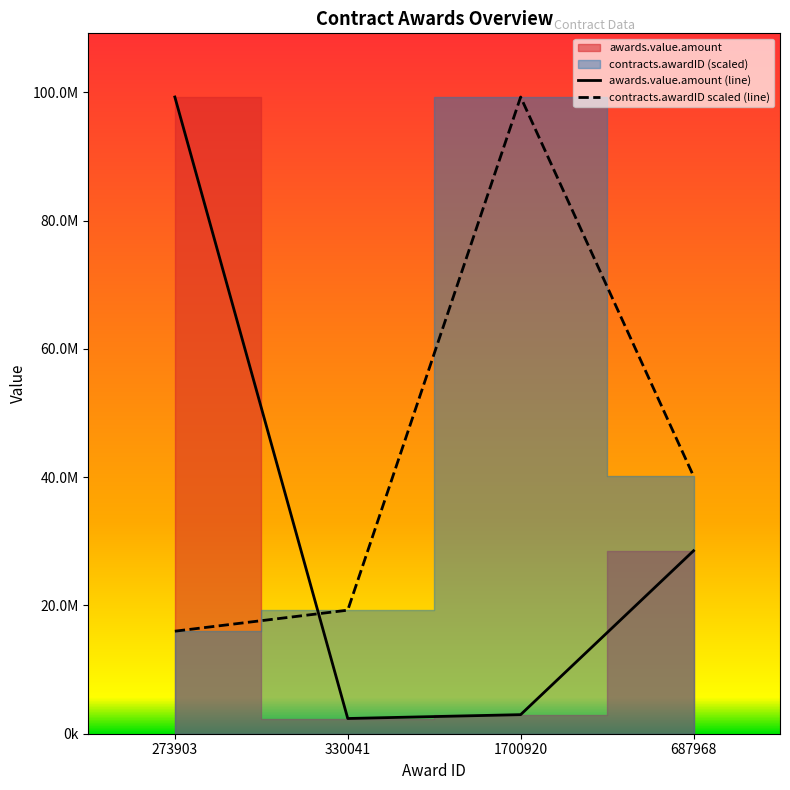

At which category does awards.value.amount reach its first local valley?

330041